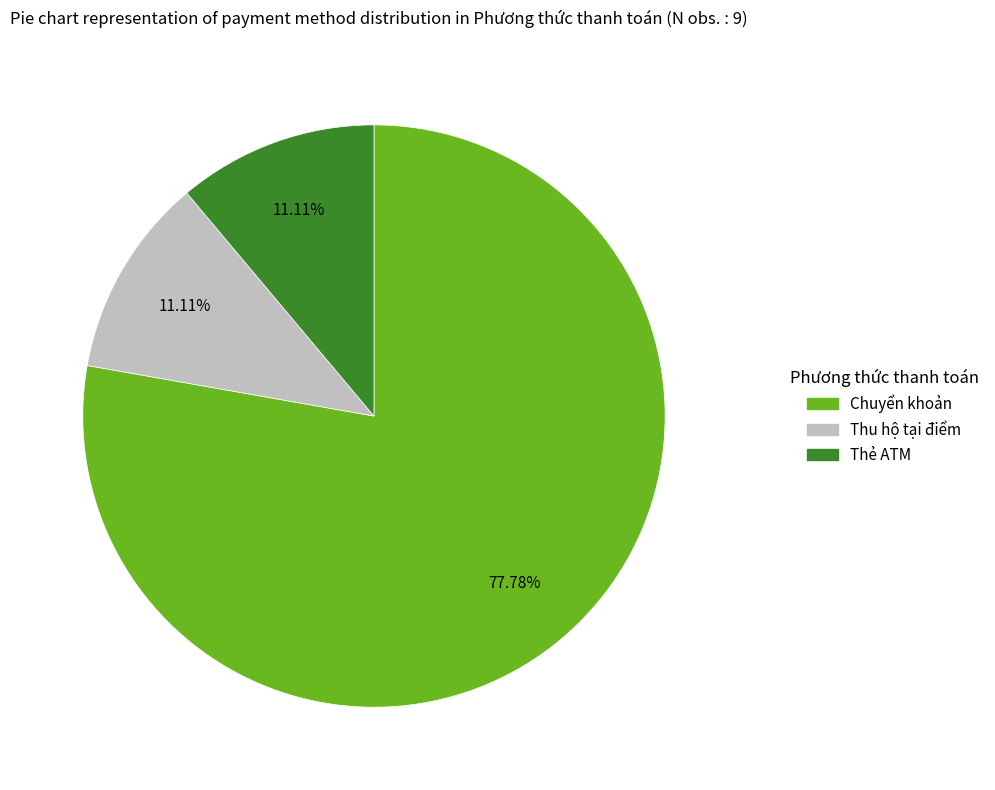

Is there any slice that represents more than half of the pie?

Yes